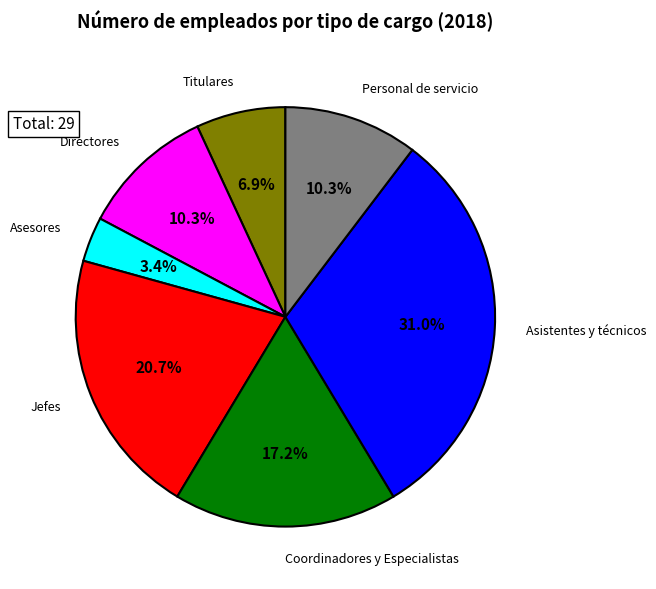

To the nearest percent, what is the difference between the largest and smallest slice percentages?

28%